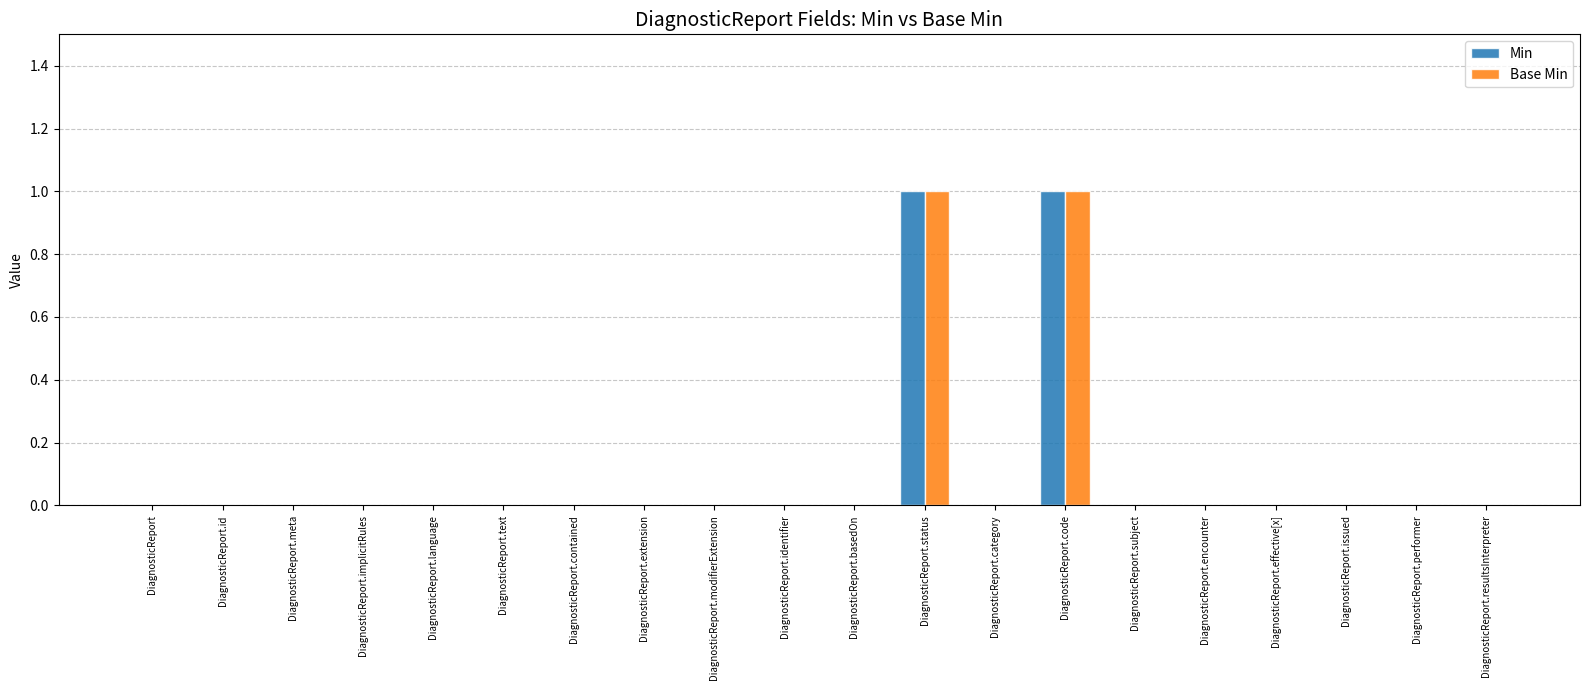

The value of Base Min at DiagnosticReport.text is 1. True or false?

False